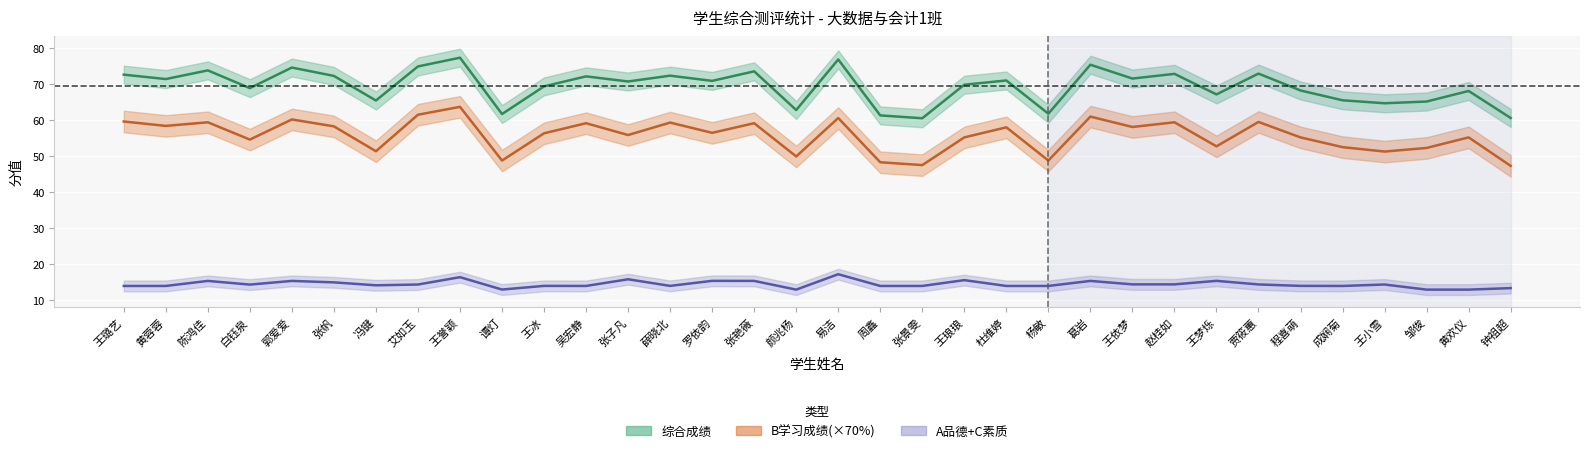

Is it true that 综合成绩 equals 75.4 at 葛岩?

True